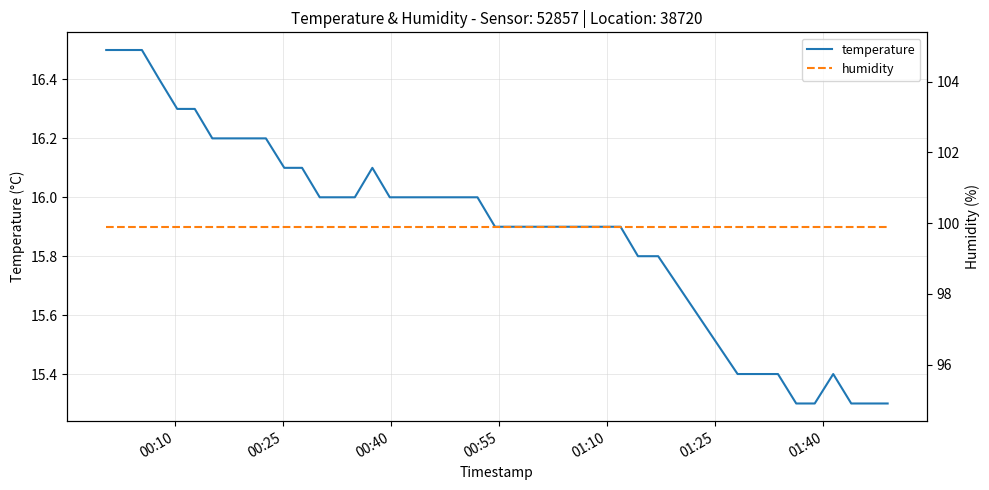

What is the highest value of the temperature series?

16.5